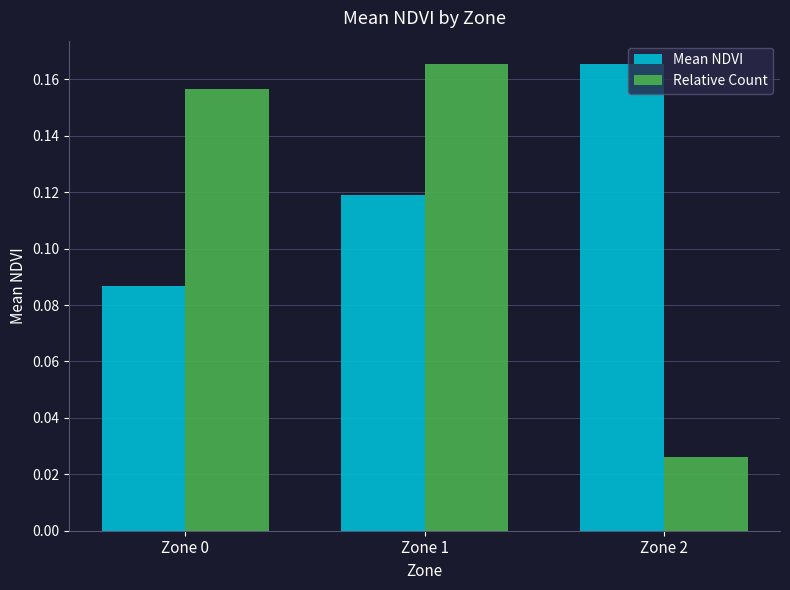

At Zone 0, list the series in order from largest to smallest.

Relative Count, Mean NDVI